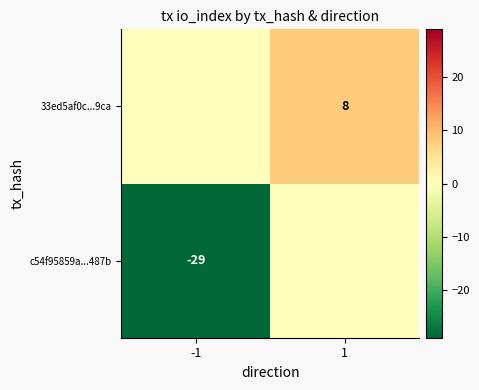

Is it true that 33ed5af0c...9ca equals 2 at 1?

False